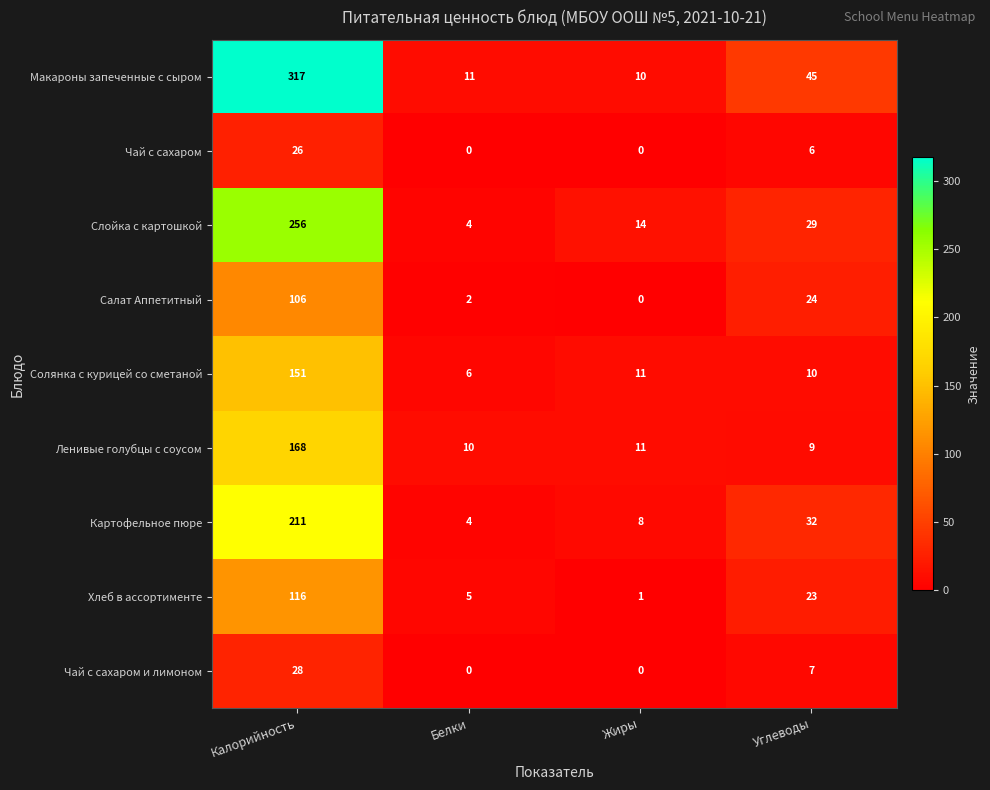

Which series has the largest total across all categories?

Макароны запеченные с сыром